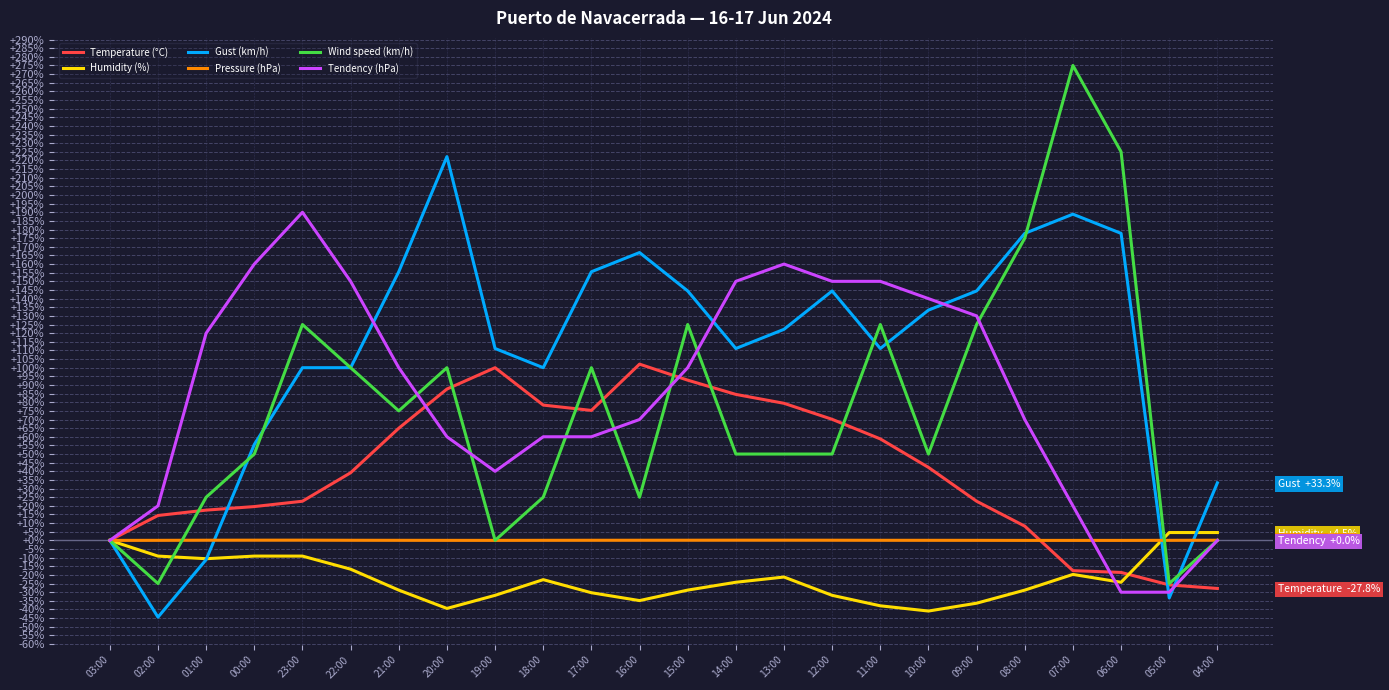

At how many categories does at least one series exceed 157?

8